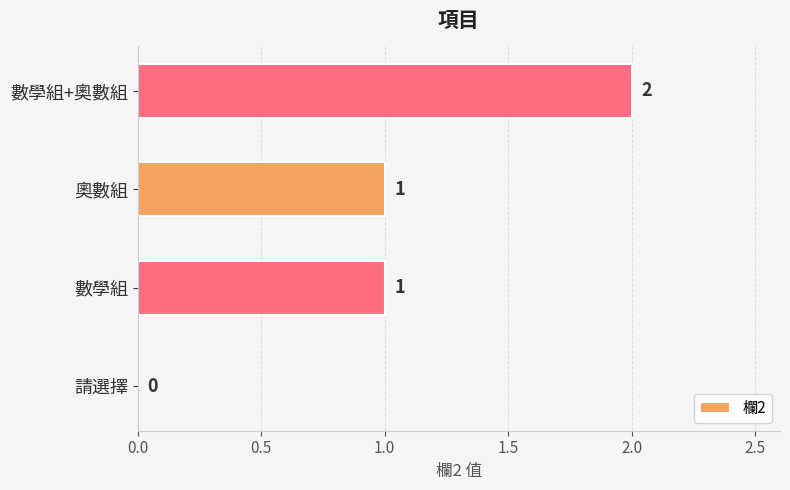

Is it true that the value at 奧數組 is 1?

True